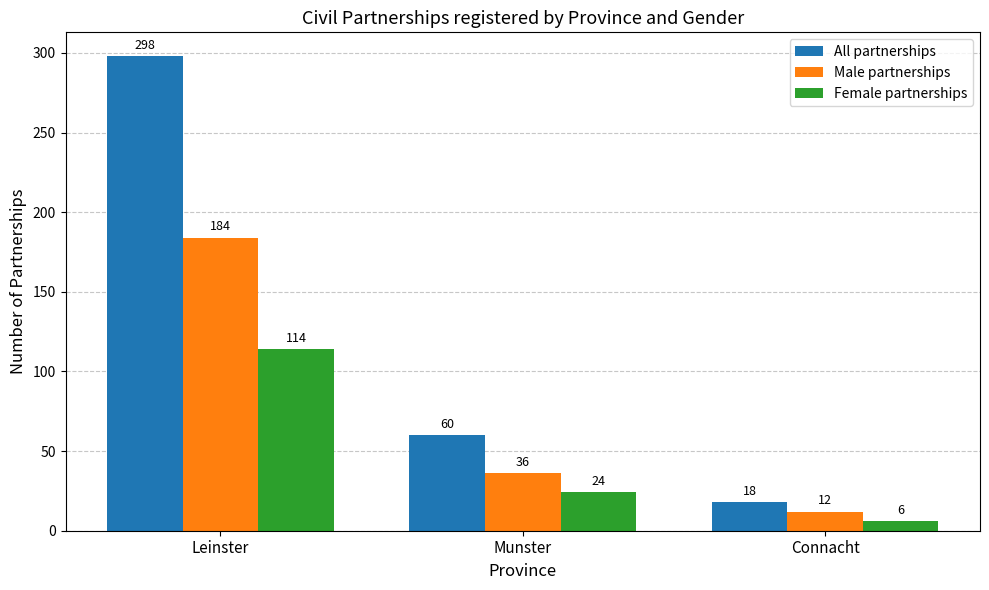

The Male partnerships series shows 184 at Leinster. True or false?

True